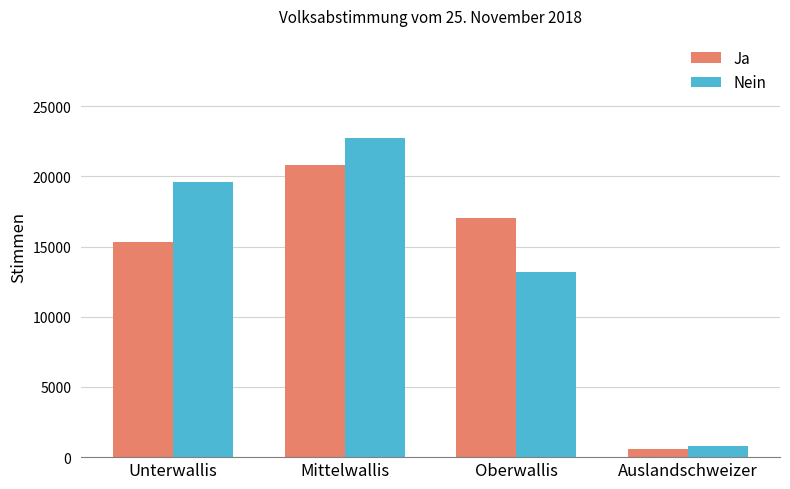

Does the chart contain any negative values?

No